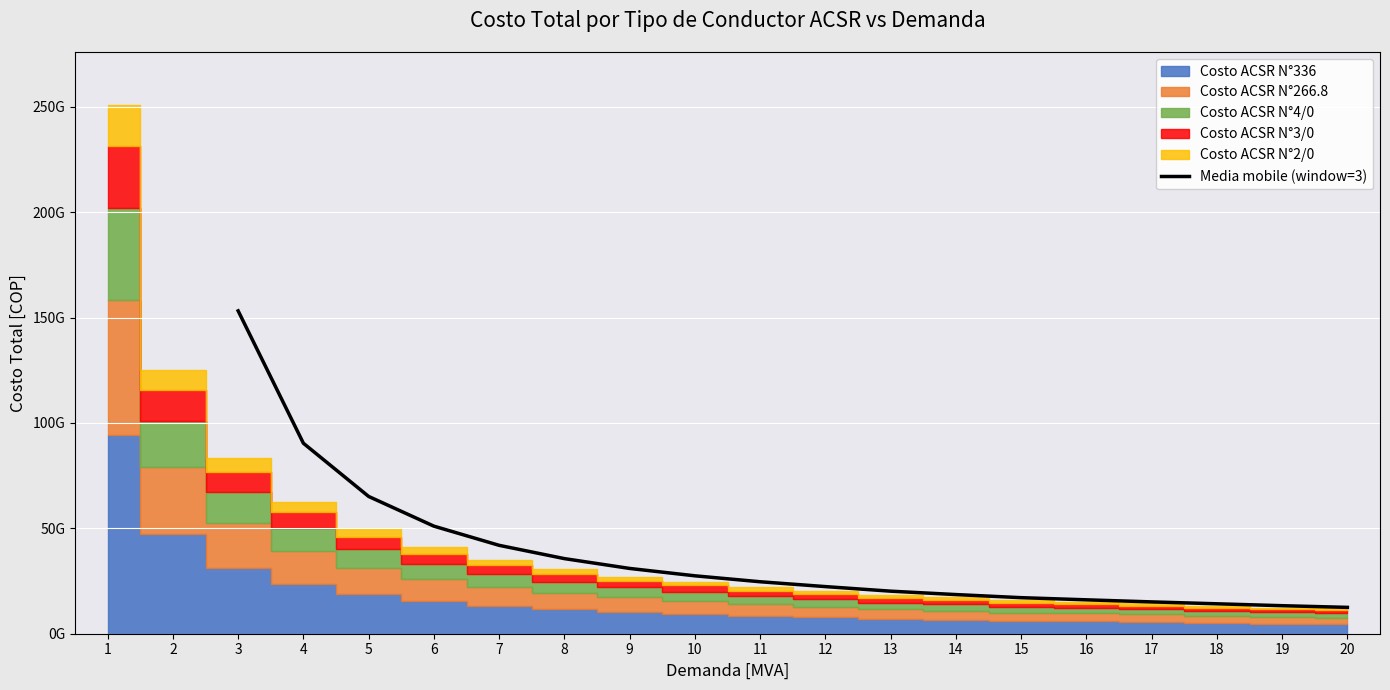

True or false: the data shows 124455326081 at 4.

False